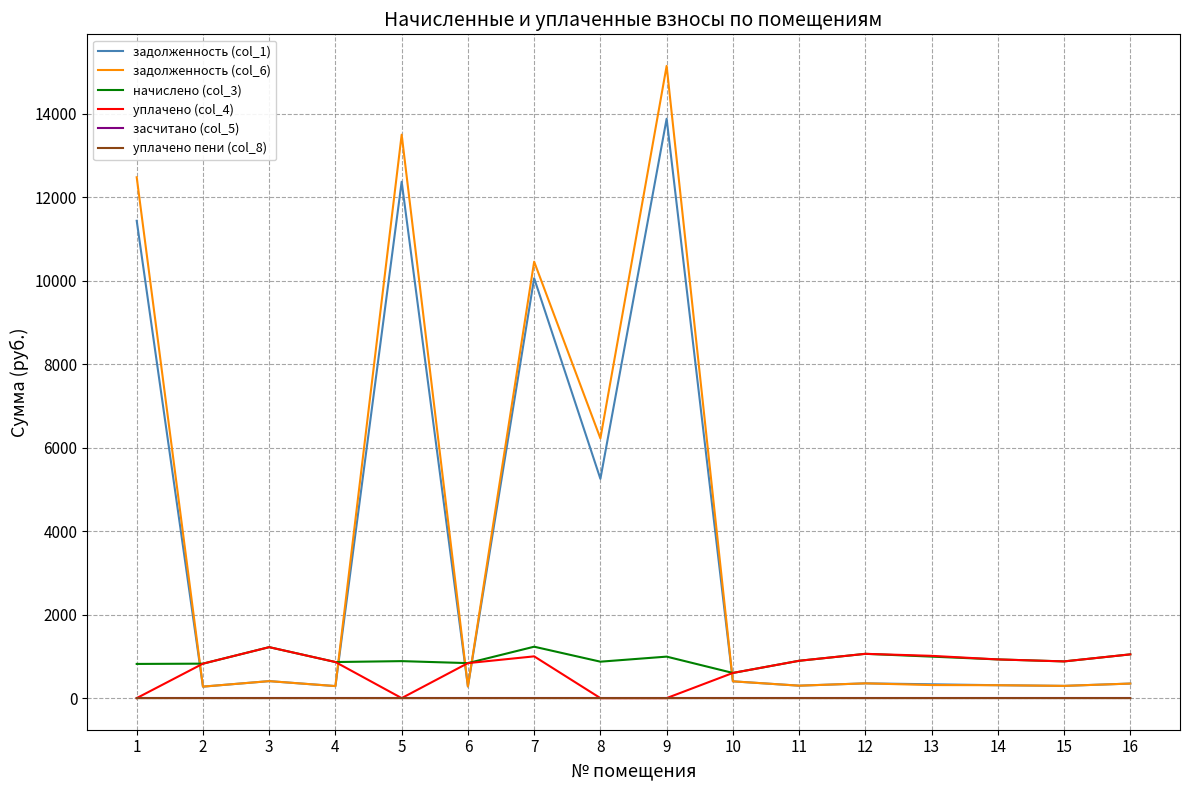

The value of задолженность (col_1) at 1 is 17162.2. True or false?

False